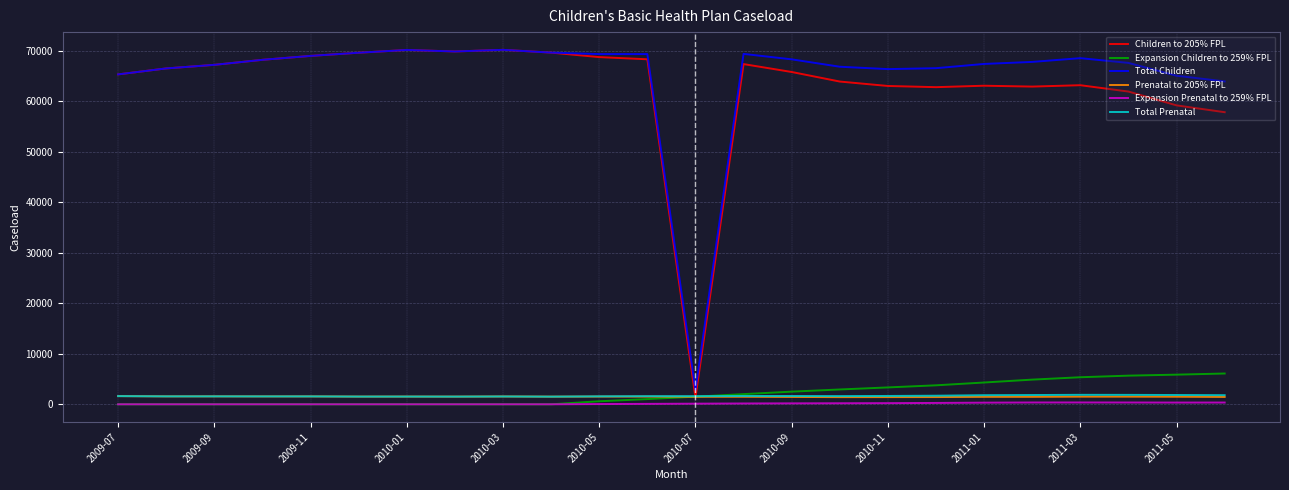

What is the maximum value shown in the chart?

70212